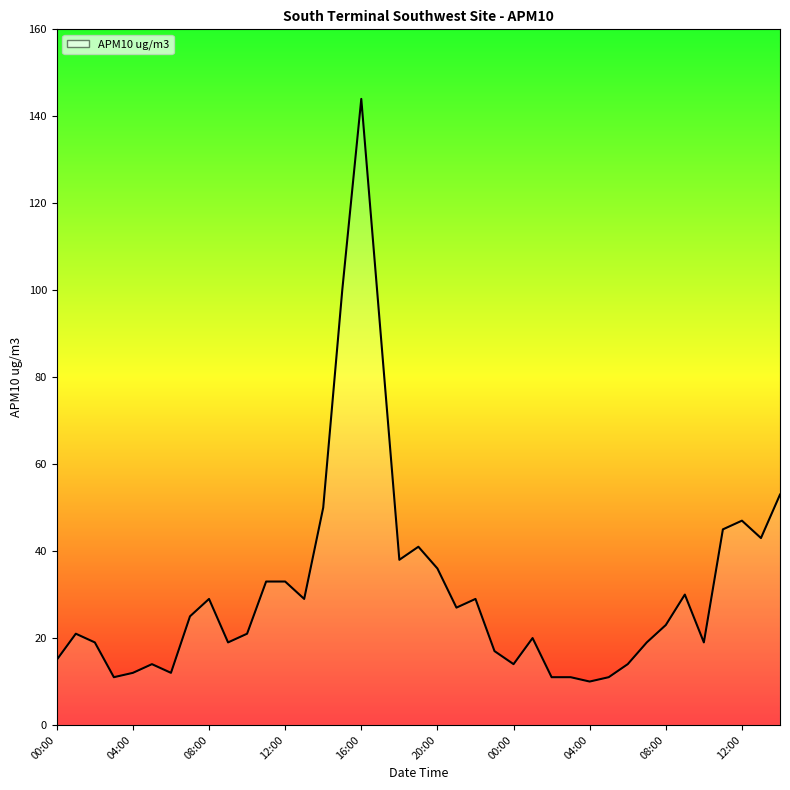

Reading left to right, transcribe all the data shown in this chart.

15	21	19	11	12	14	12	25	29	19	21	33	33	29	50	100	144	91	38	41	36	27	29	17	14	20	11	11	10	11	14	19	23	30	19	45	47	43	53